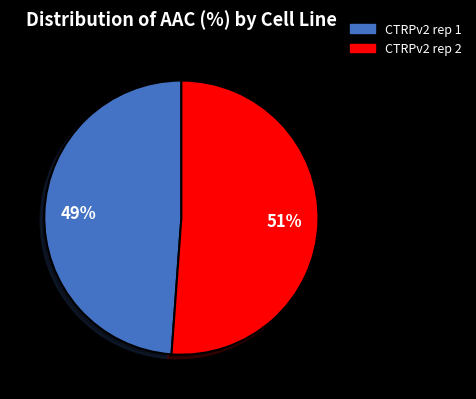

Is there any slice that represents more than half of the pie?

Yes